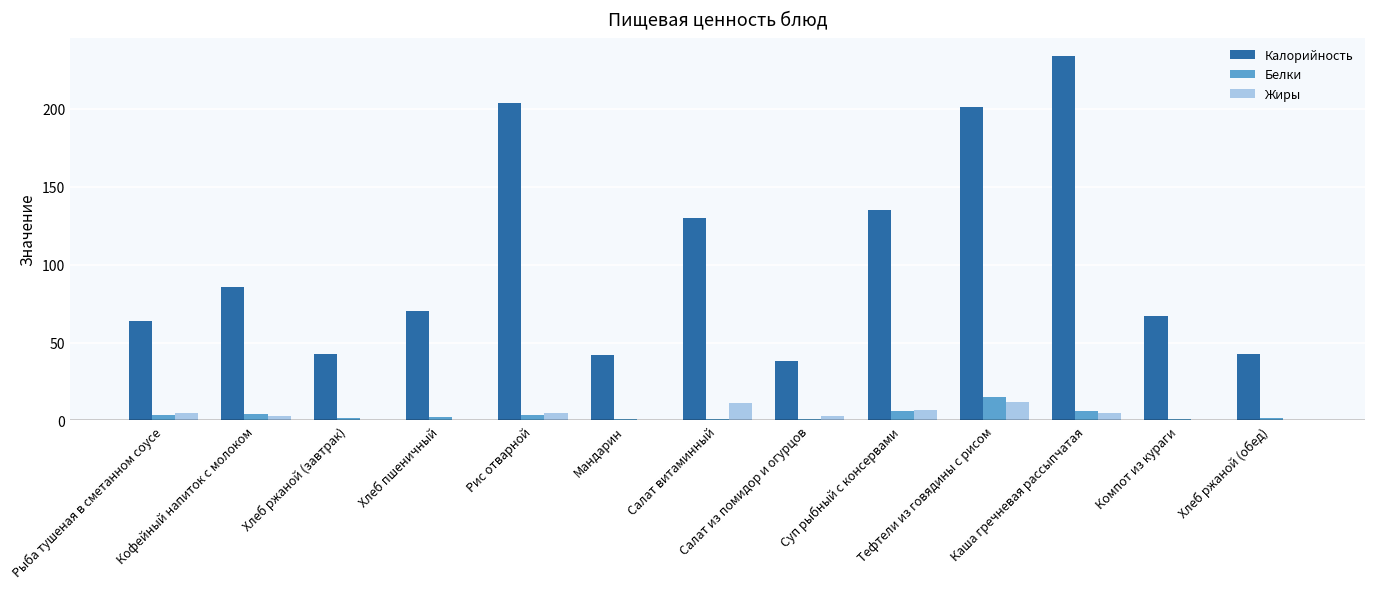

What is the sum of the Жиры values at Тефтели из говядины с рисом and Салат из помидор и огурцов?

14.8